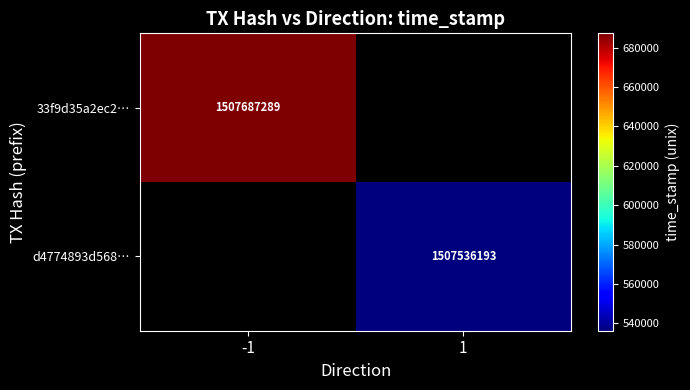

Is it true that d4774893d568… equals 2500867987 at 1?

False